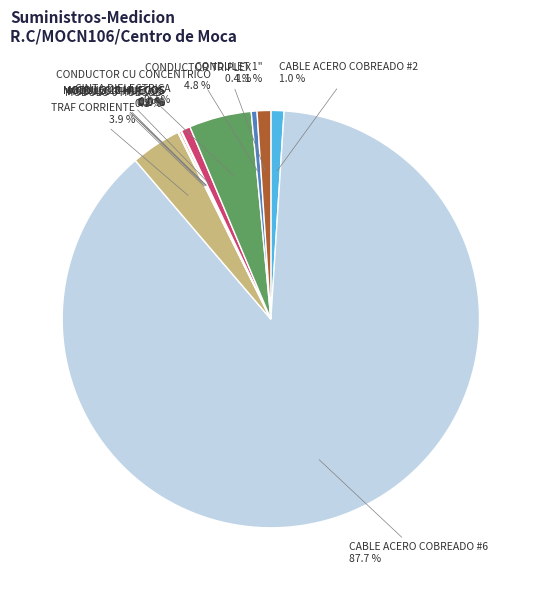

Is there any slice that represents more than half of the pie?

Yes